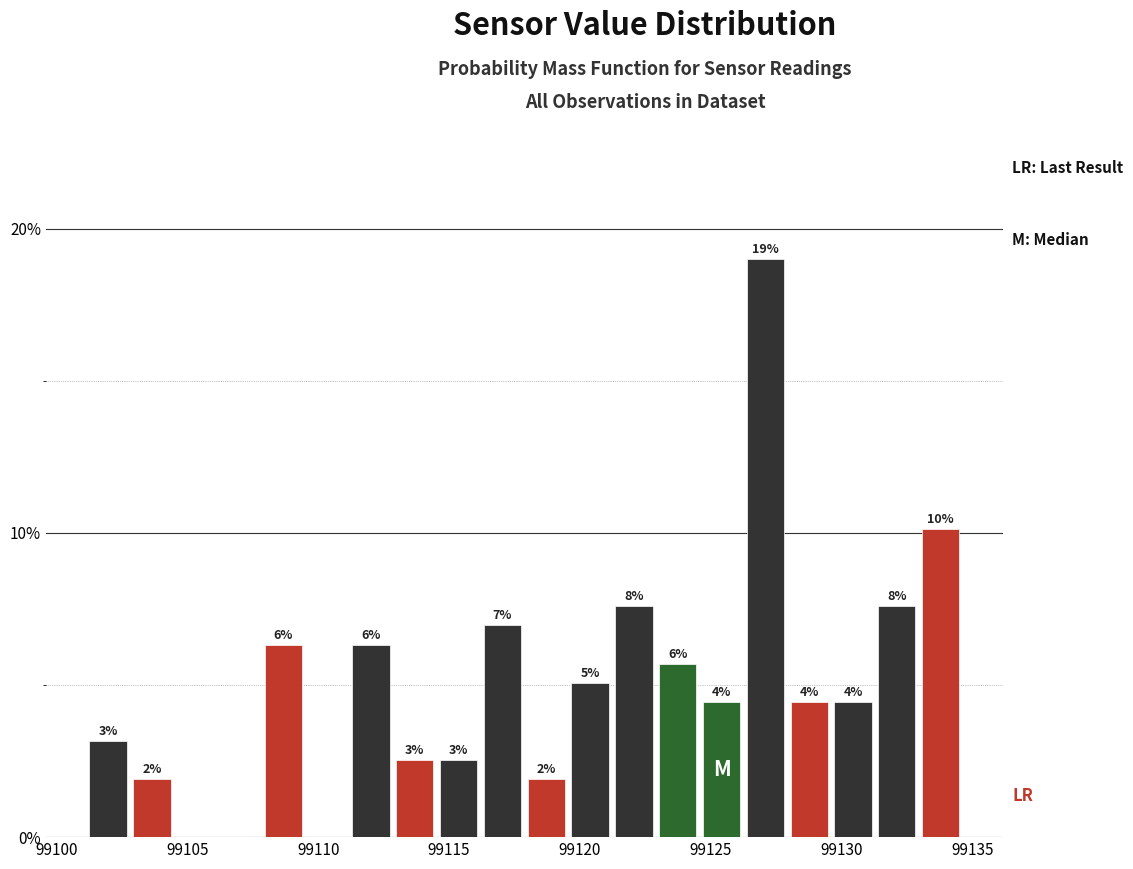

Around what value on the x-axis is the tallest bar? Give the approximate position of its centre, as read against the axis.

99127.0